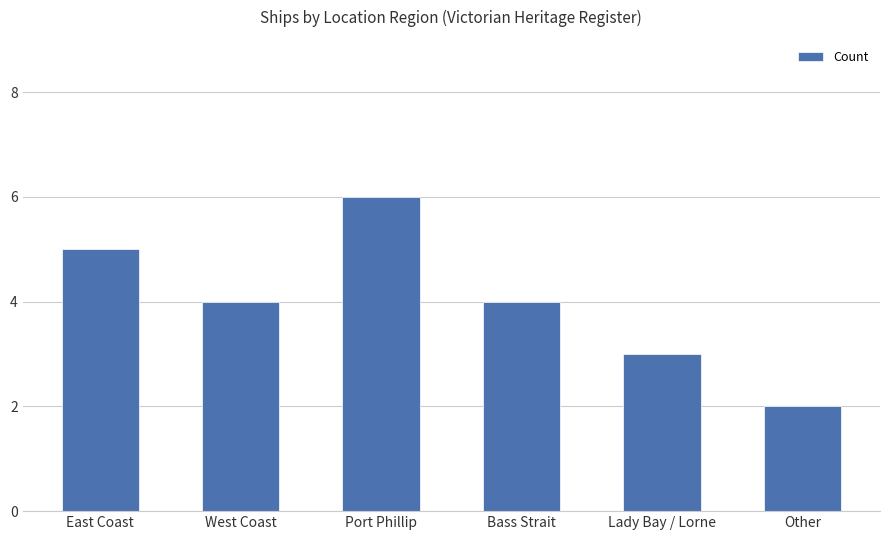

The value at East Coast is 8. True or false?

False